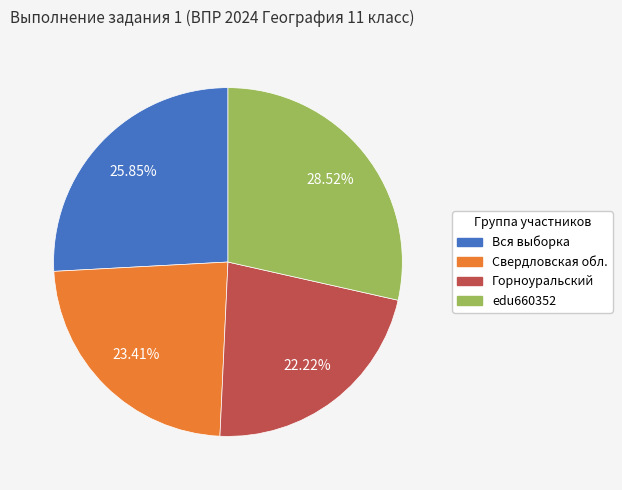

The Свердловская обл. slice represents 23% of the pie. True or false?

True